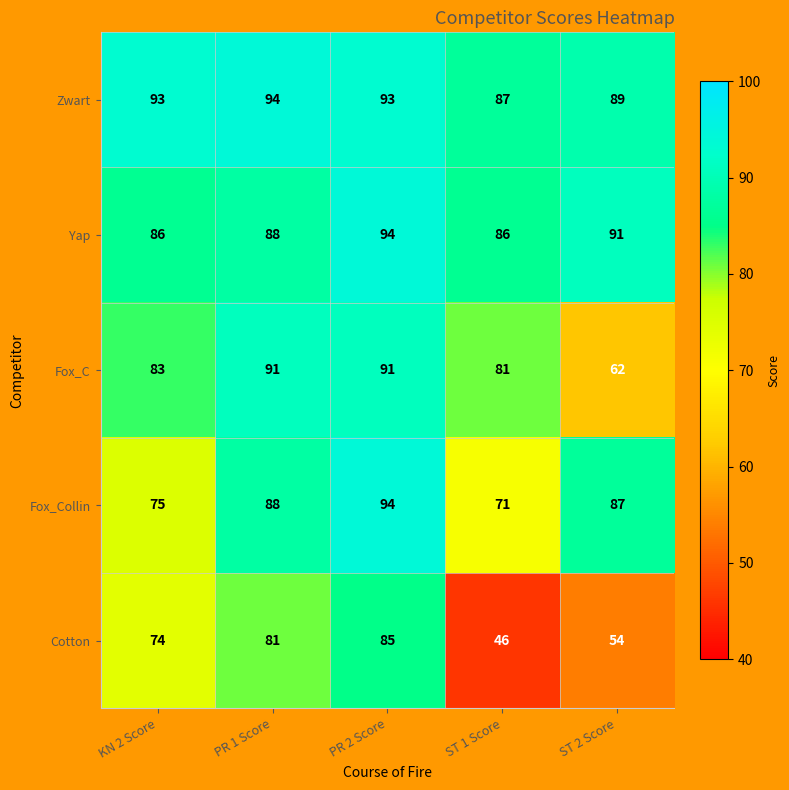

Reading left to right, transcribe all the data shown in this chart.

Zwart: KN 2 Score=93	PR 1 Score=94	PR 2 Score=93	ST 1 Score=87	ST 2 Score=89
Yap: KN 2 Score=86	PR 1 Score=88	PR 2 Score=94	ST 1 Score=86	ST 2 Score=91
Fox_C: KN 2 Score=83	PR 1 Score=91	PR 2 Score=91	ST 1 Score=81	ST 2 Score=62
Fox_Collin: KN 2 Score=75	PR 1 Score=88	PR 2 Score=94	ST 1 Score=71	ST 2 Score=87
Cotton: KN 2 Score=74	PR 1 Score=81	PR 2 Score=85	ST 1 Score=46	ST 2 Score=54